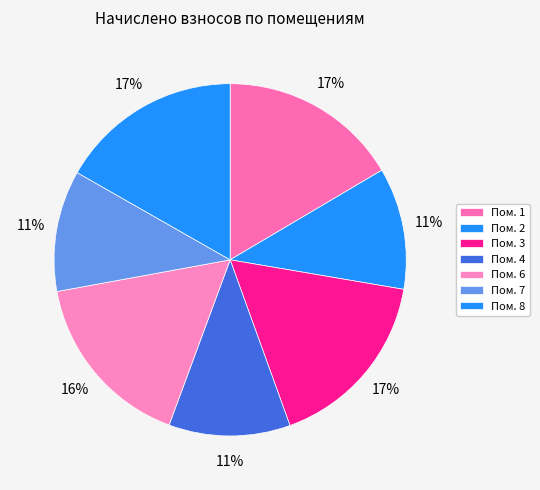

What is the largest slice in the pie chart?

3